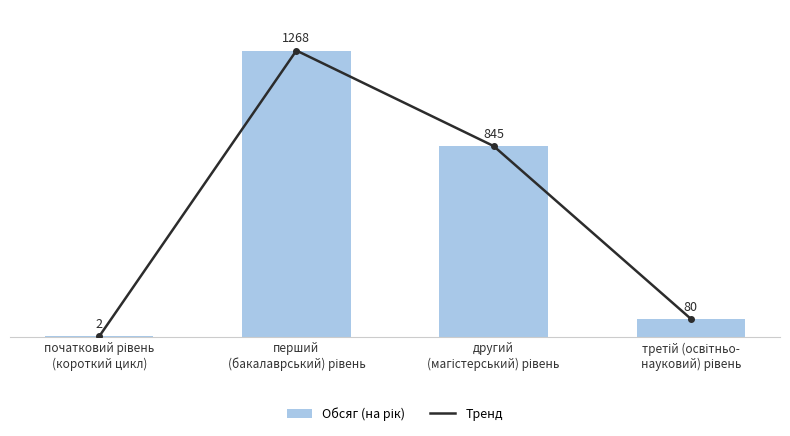

What is the approximate value of Обсяг (на рік) at другий
(магістерський) рівень?

845